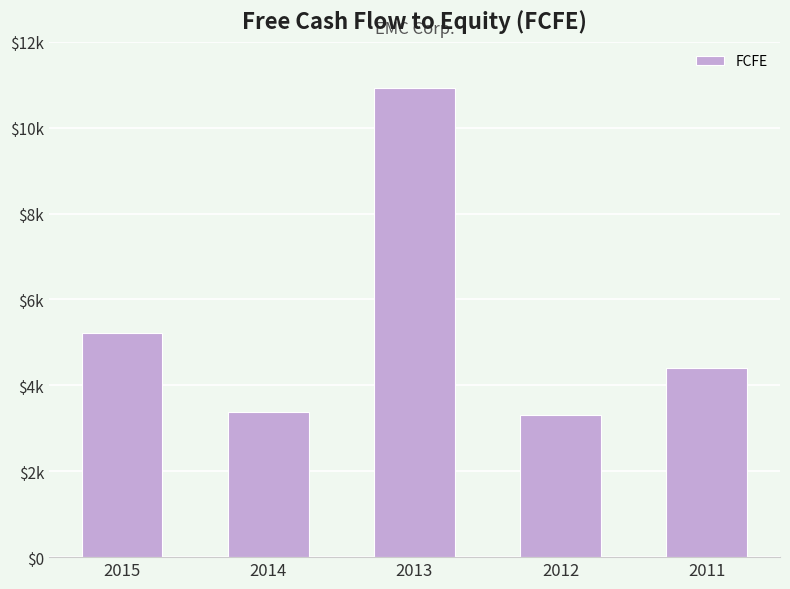

Are the bars horizontal?

No